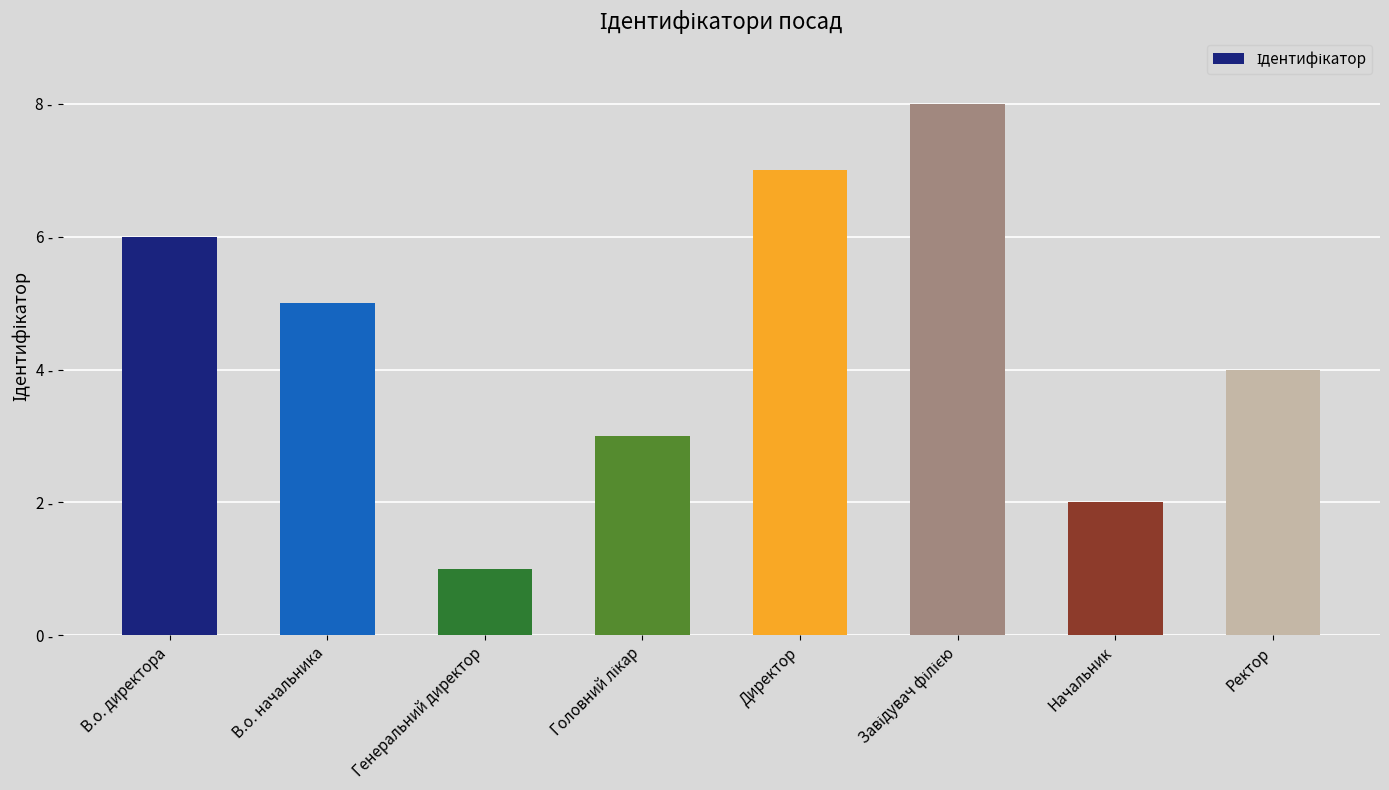

Does the chart contain any negative values?

No